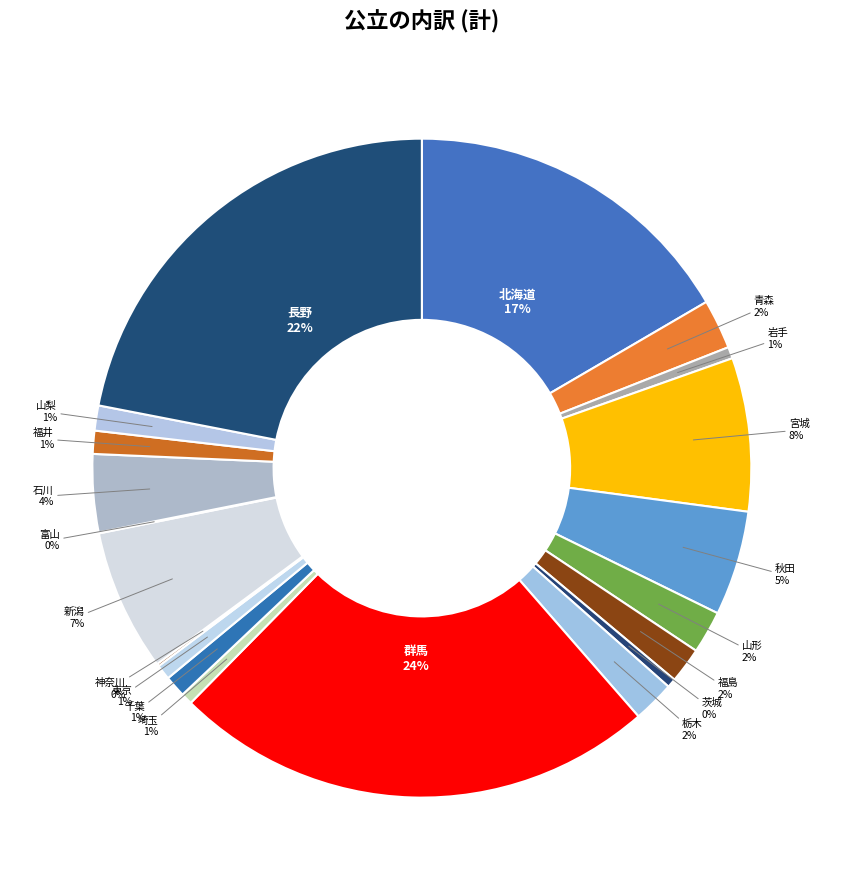

True or false: 山梨 accounts for 1% of the total.

True